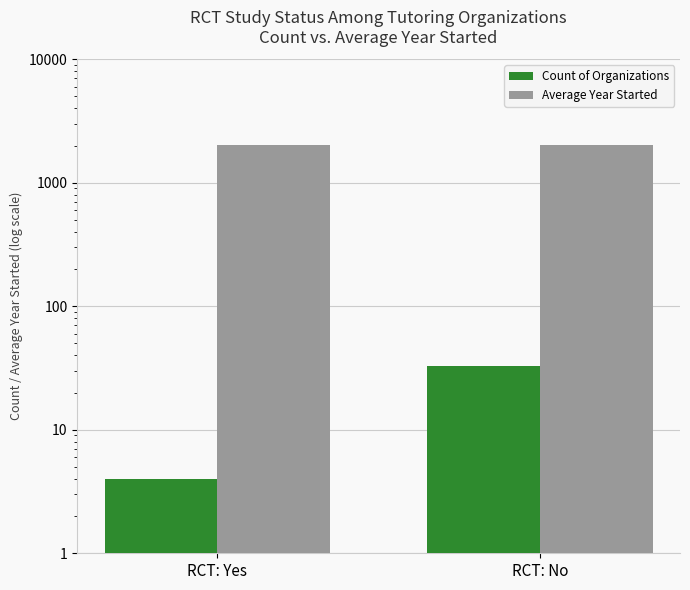

Rank the series at RCT: No from lowest to highest value.

Count of Organizations, Average Year Started